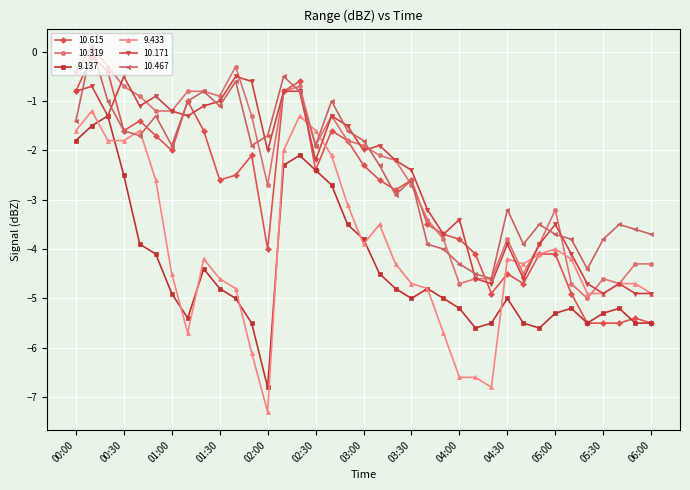

Which series has the largest range (max minus min)?

9.433